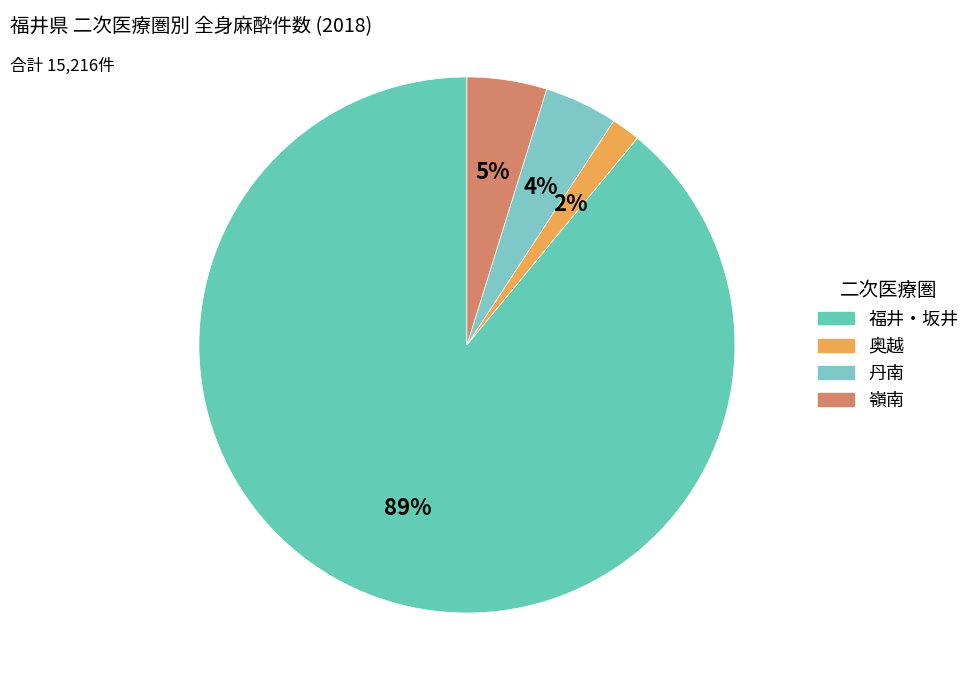

Is there any slice that represents more than half of the pie?

Yes